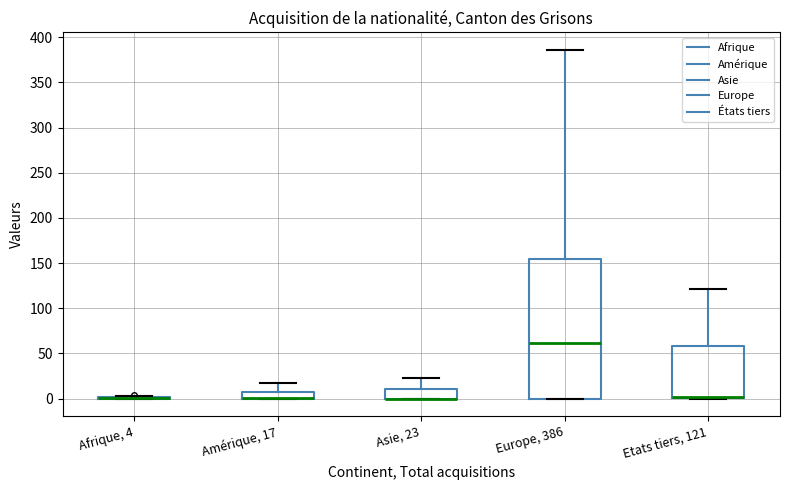

Reading left to right, transcribe this box plot: for each box, give where its median line is, the range the box spans, and where its two whiskers end, as read against the y-axis. The values are not printed on the chart, so give them approximately, as read against the axis.

Afrique, 4: box collapsed to a line at 0, whiskers 0 to 5
Amérique, 17: median 0 (drawn on the box's lower edge), box 0 to 10, whiskers 0 to 15
Asie, 23: median 0 (drawn on the box's lower edge), box 0 to 10, whiskers 0 to 25
Europe, 386: median 60, box 0 to 155, whiskers 0 to 385
Etats tiers, 121: median 0 (drawn on the box's lower edge), box 0 to 60, whiskers 0 to 120